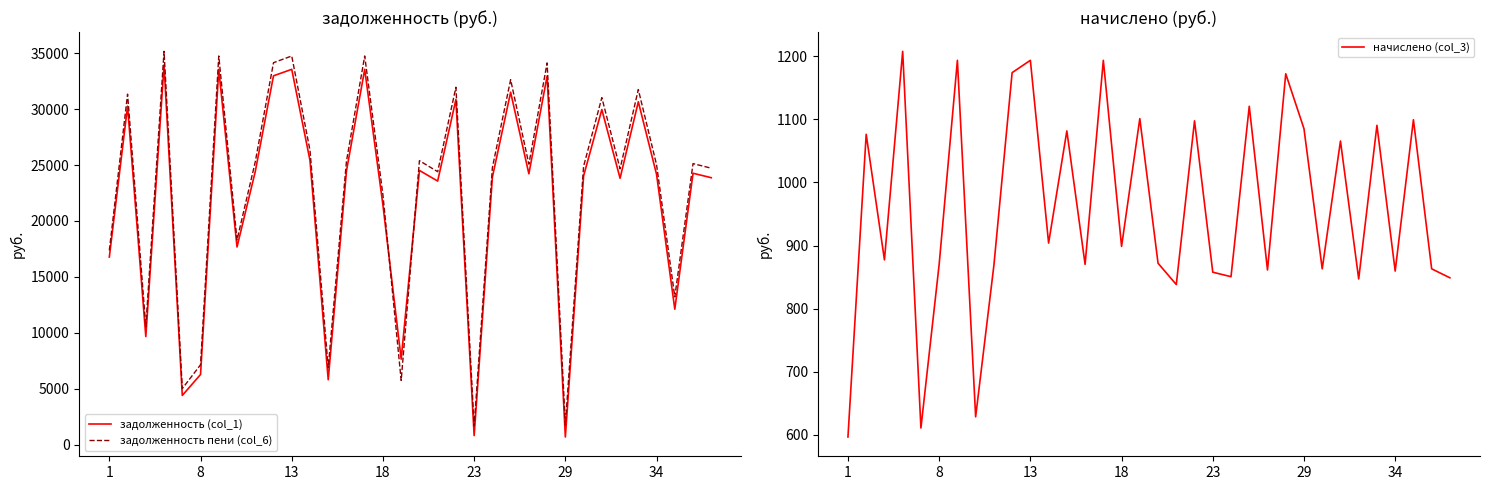

How many lines are shown in the chart?

3